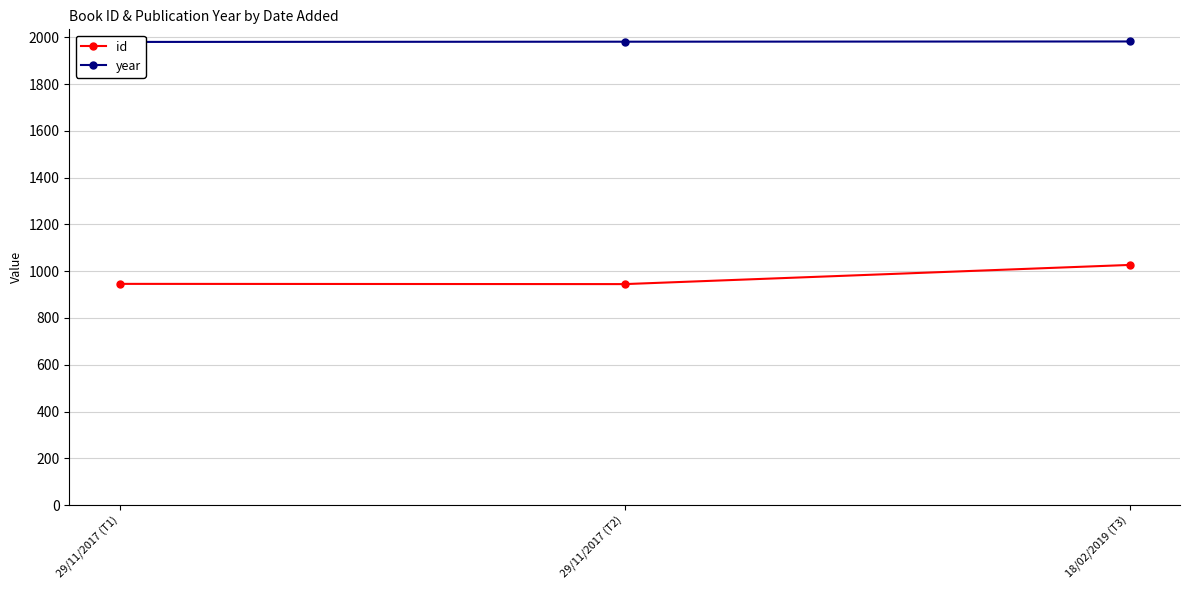

Reading left to right, what are all the values shown in this chart?

id: 946	945	1027
year: 1981	1982	1983